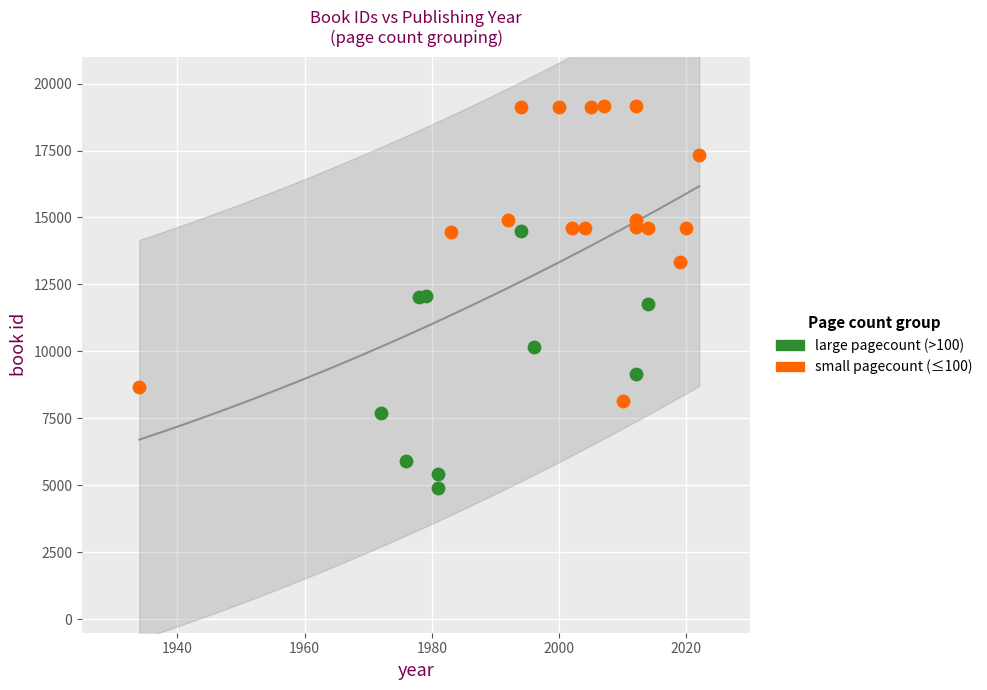

Which series has the widest spread of Y values?

small pagecount (≤100)